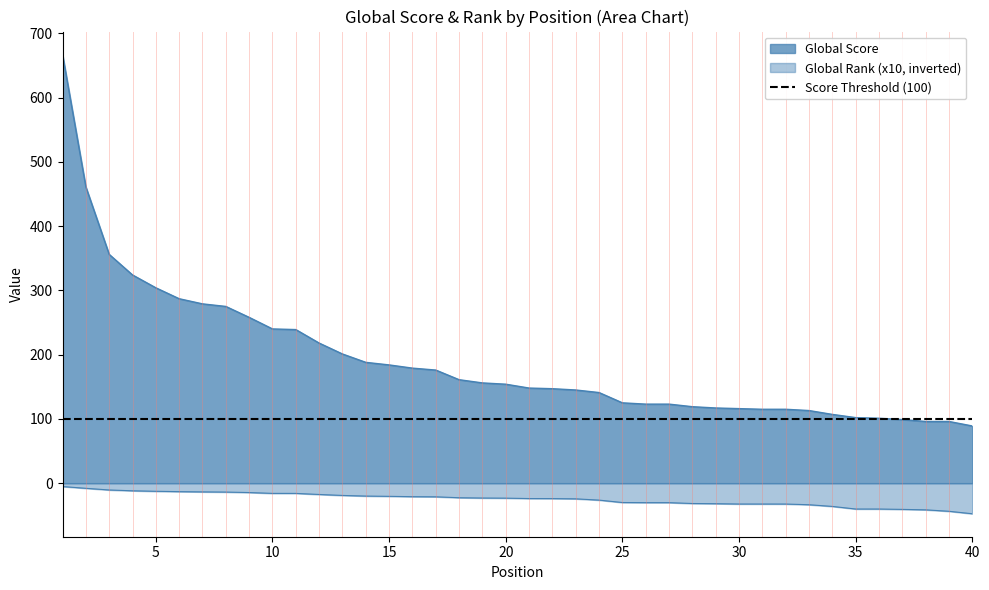

List the series in order of their peak value, highest first.

Global Score, Global Rank (scaled)